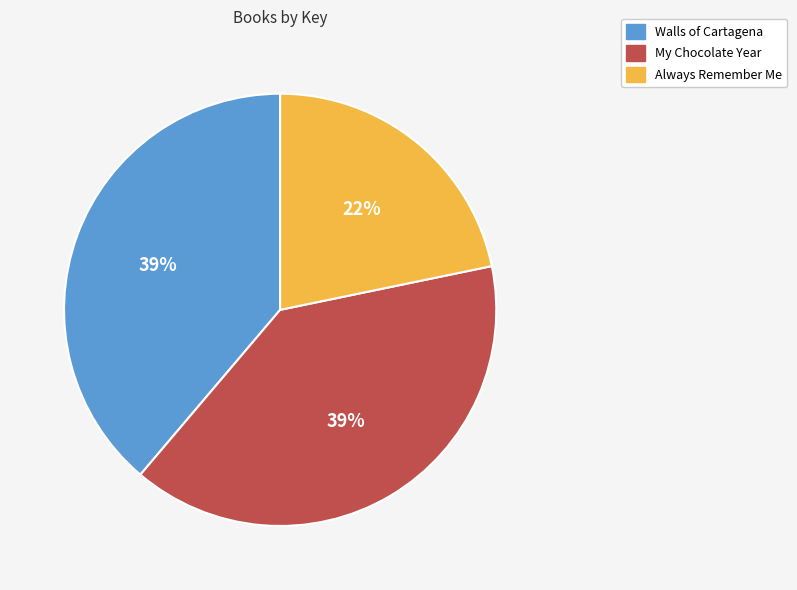

Do Always Remember Me and Walls of Cartagena together represent more than half of the pie?

Yes